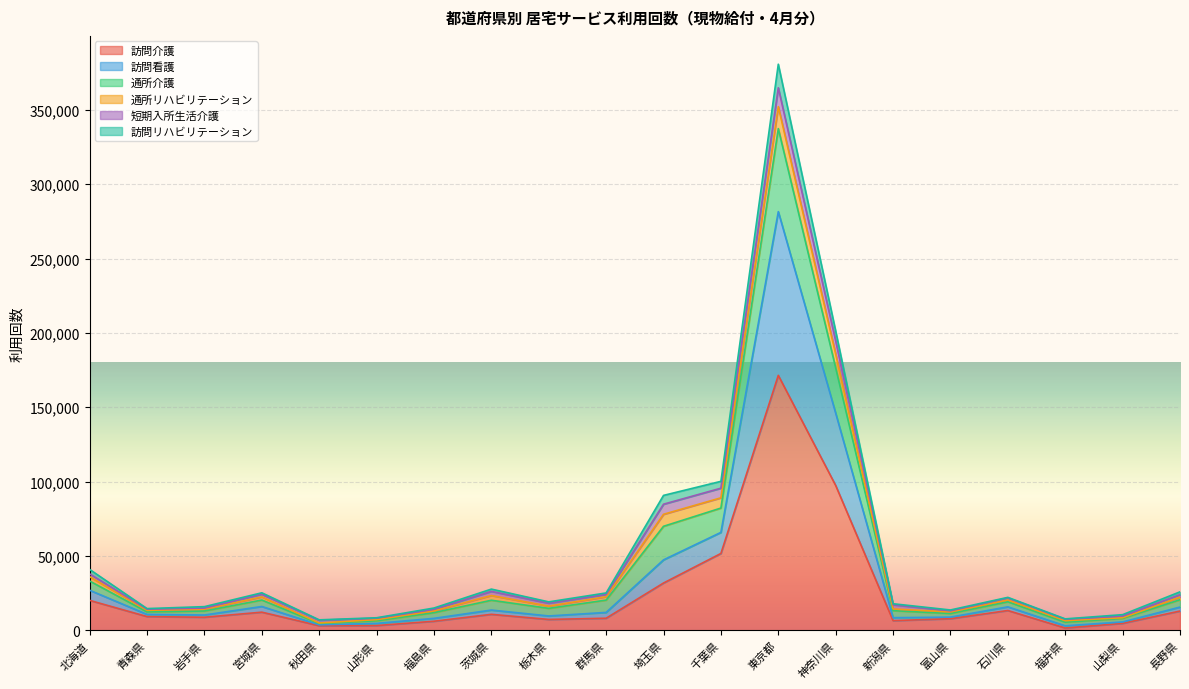

At which label is 訪問介護 closest to 86537?

神奈川県